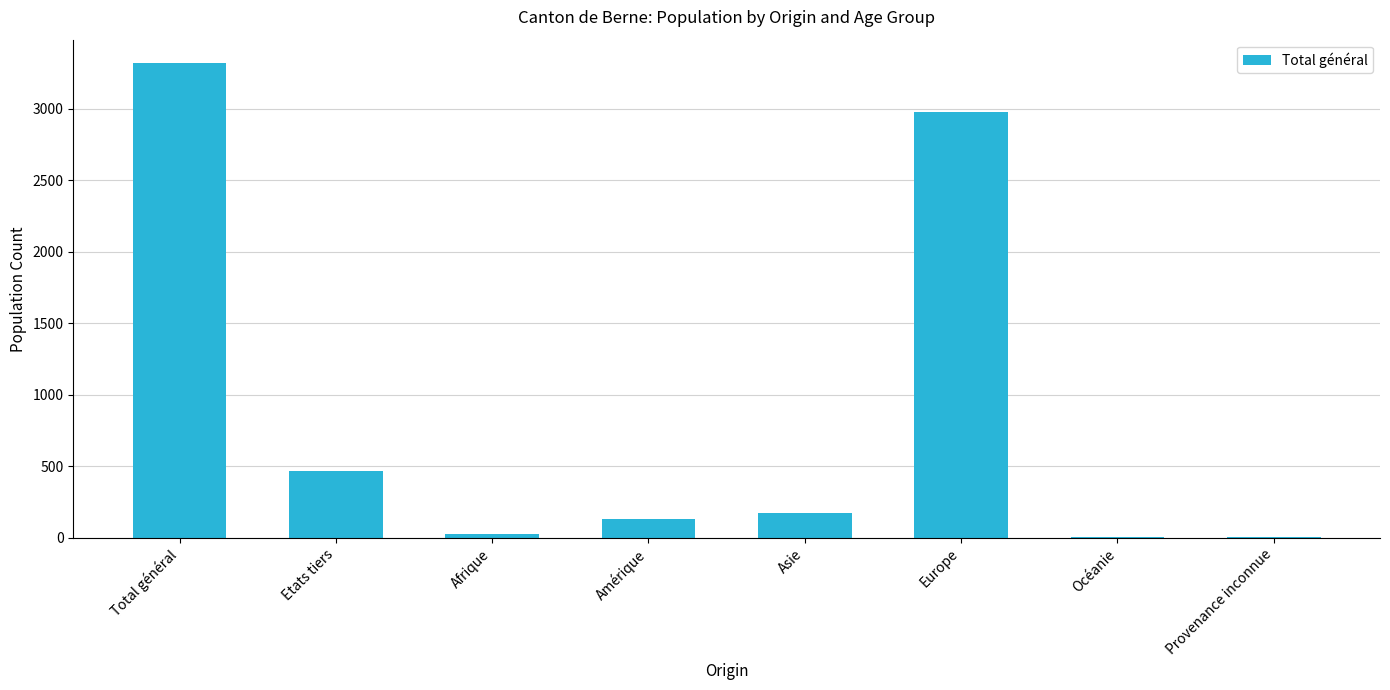

What is the sum of the values at Provenance inconnue and Océanie?

6